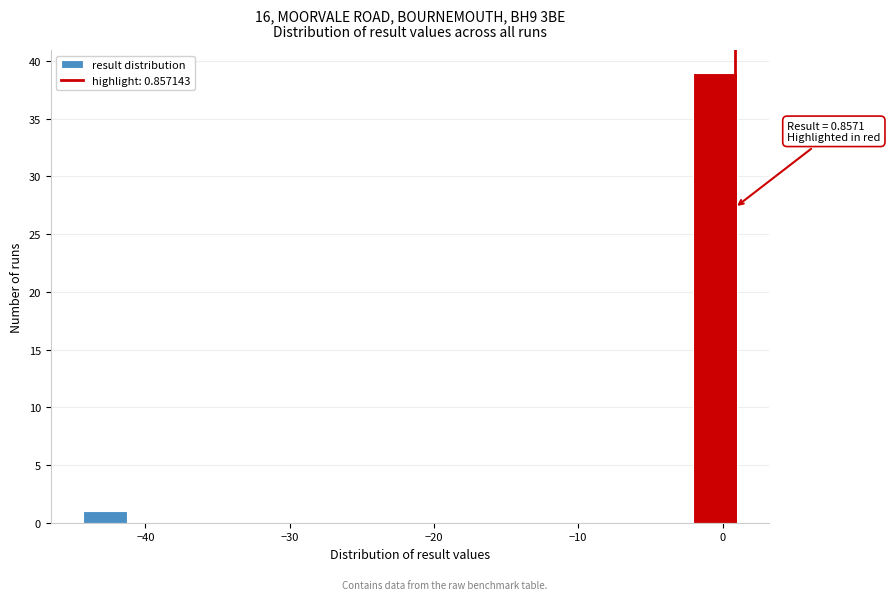

Around what value on the x-axis is the tallest bar? Give the approximate position of its centre, as read against the axis.

-1